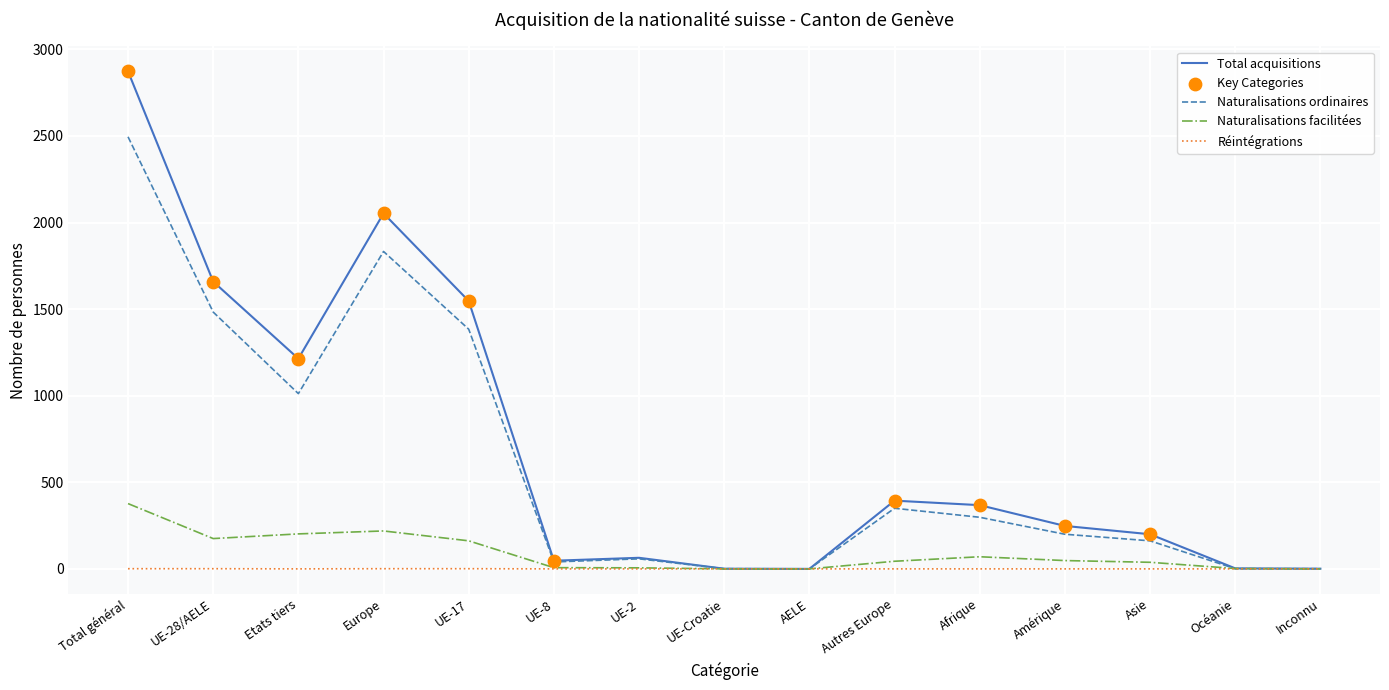

Rank the series at Etats tiers from lowest to highest value.

Réintégrations, Naturalisations facilitées, Naturalisations ordinaires, Total acquisitions